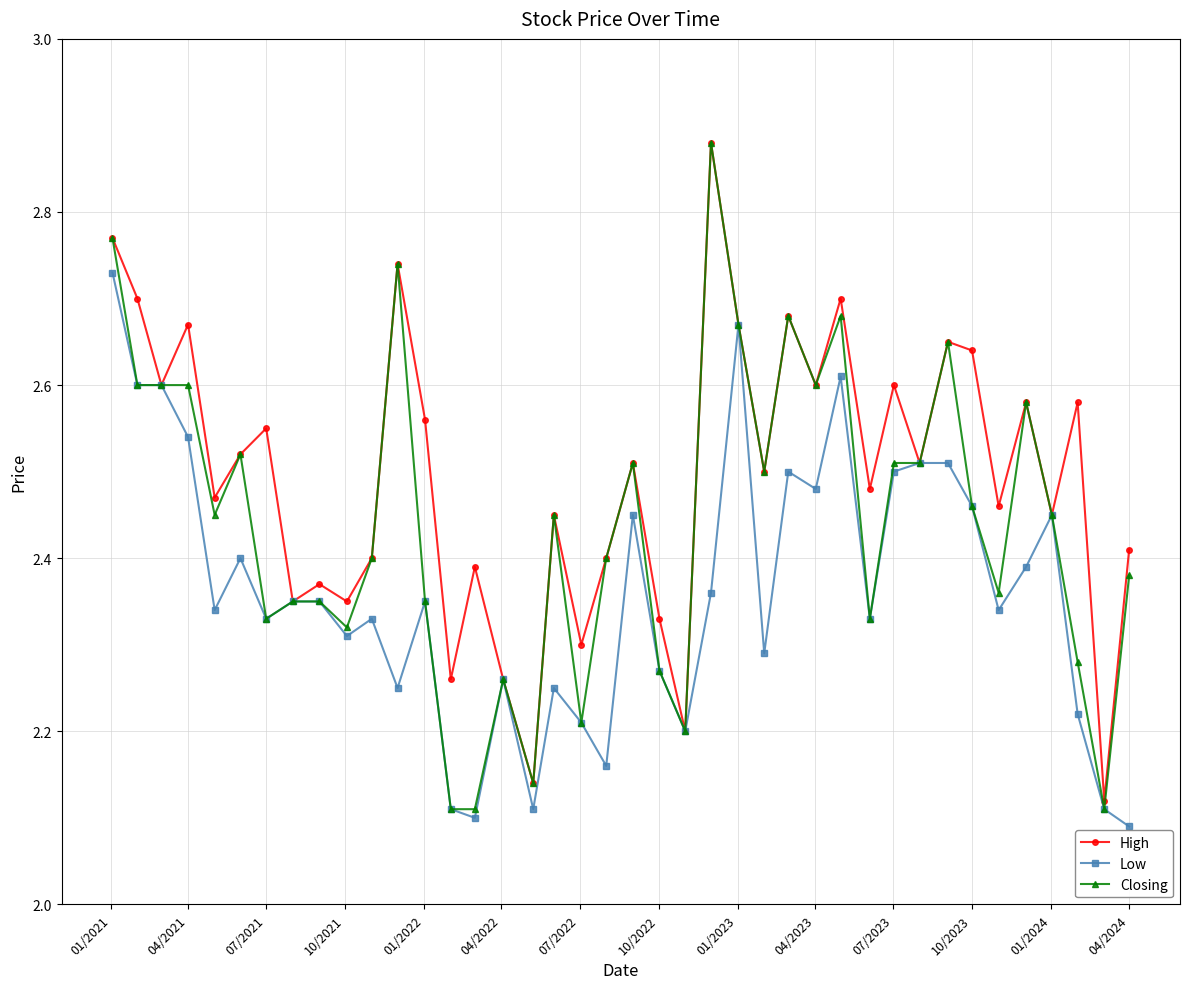

List the series in order of their overall mean, highest first.

High, Closing, Low